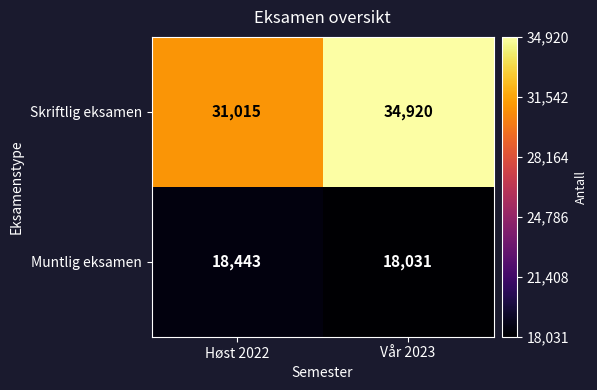

What is the sum of the Skriftlig eksamen values at Høst 2022 and Vår 2023?

65935